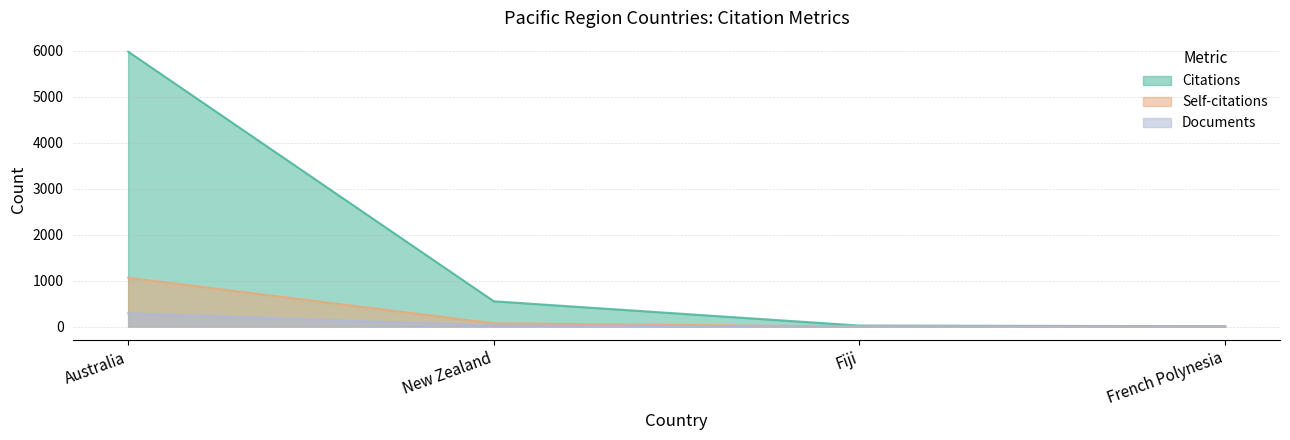

What is the label of the 2nd point from the left?

New Zealand